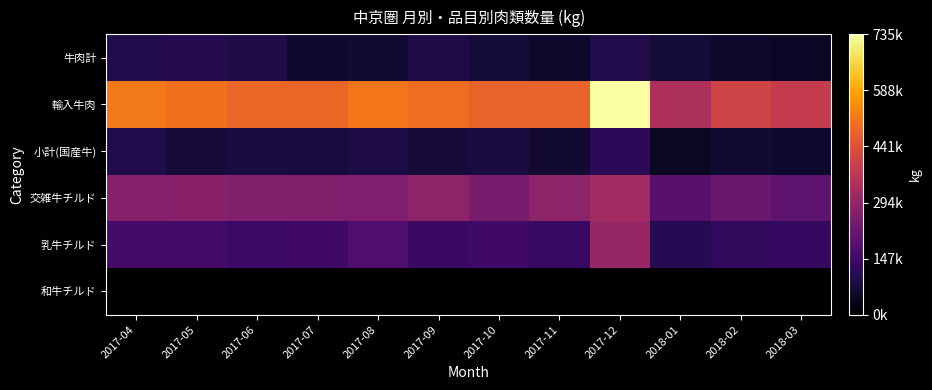

Reading left to right, extract all data points from this chart.

和牛チルド: 2017-04=0	2017-05=0	2017-06=0	2017-07=0	2017-08=0	2017-09=0	2017-10=0	2017-11=0	2017-12=0	2018-01=0	2018-02=0	2018-03=0
乳牛チルド: 2017-04=156740	2017-05=156293	2017-06=141963	2017-07=146410	2017-08=170684	2017-09=137843	2017-10=147505	2017-11=129669	2017-12=298964	2018-01=105013	2018-02=123491	2018-03=124706
交雑牛チルド: 2017-04=268347	2017-05=275672	2017-06=259718	2017-07=259377	2017-08=256287	2017-09=282381	2017-10=249095	2017-11=281836	2017-12=323630	2018-01=187807	2018-02=218526	2018-03=198032
小計(国産牛): 2017-04=92762	2017-05=72875	2017-06=81610	2017-07=79667	2017-08=86641	2017-09=76948	2017-10=82272	2017-11=67168	2017-12=113034	2018-01=48516	2018-02=67412	2018-03=62848
輸入牛肉: 2017-04=517849	2017-05=504840	2017-06=483291	2017-07=485454	2017-08=513612	2017-09=497172	2017-10=478872	2017-11=478673	2017-12=735628	2018-01=341336	2018-02=409429	2018-03=385586
牛肉計: 2017-04=93822	2017-05=102674	2017-06=91790	2017-07=62793	2017-08=65046	2017-09=89191	2017-10=70699	2017-11=55187	2017-12=92399	2018-01=69134	2018-02=55686	2018-03=50765